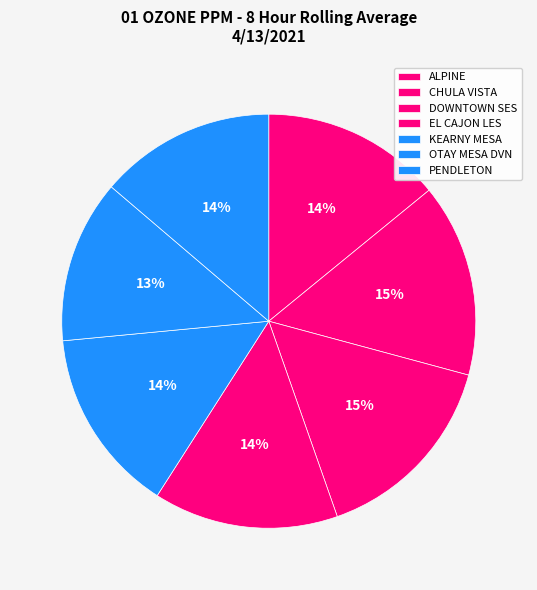

How many segments does this pie chart have?

7